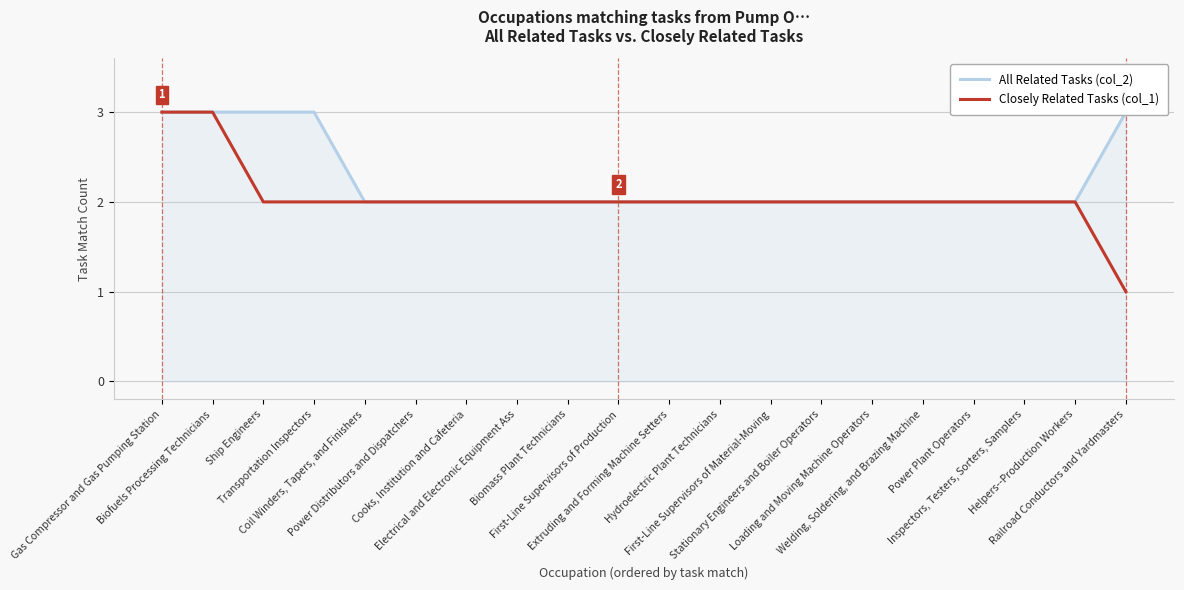

What is the minimum value shown in the chart?

1